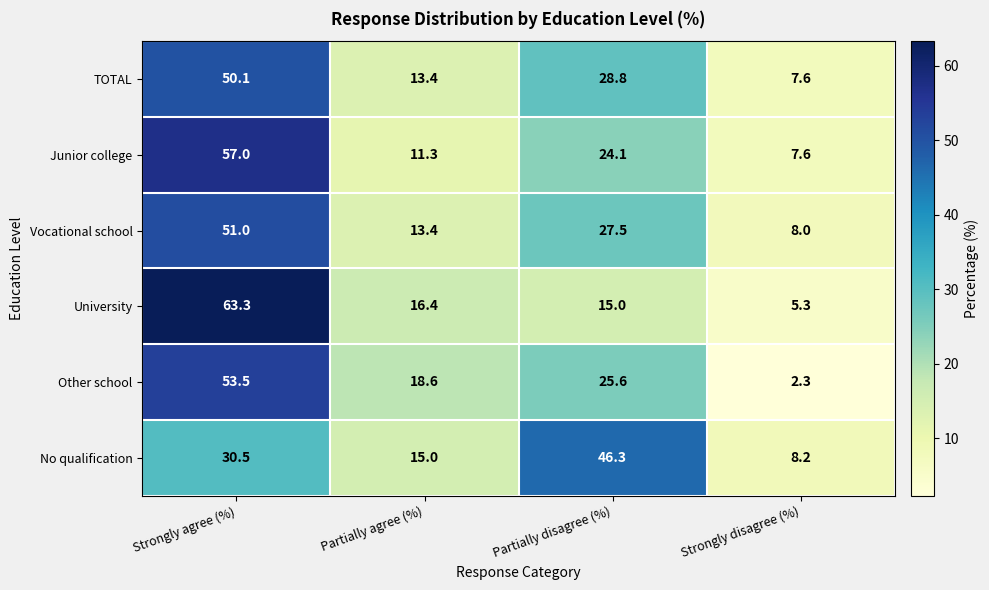

Which series changed the most between Partially disagree (%) and Strongly disagree (%)?

No qualification